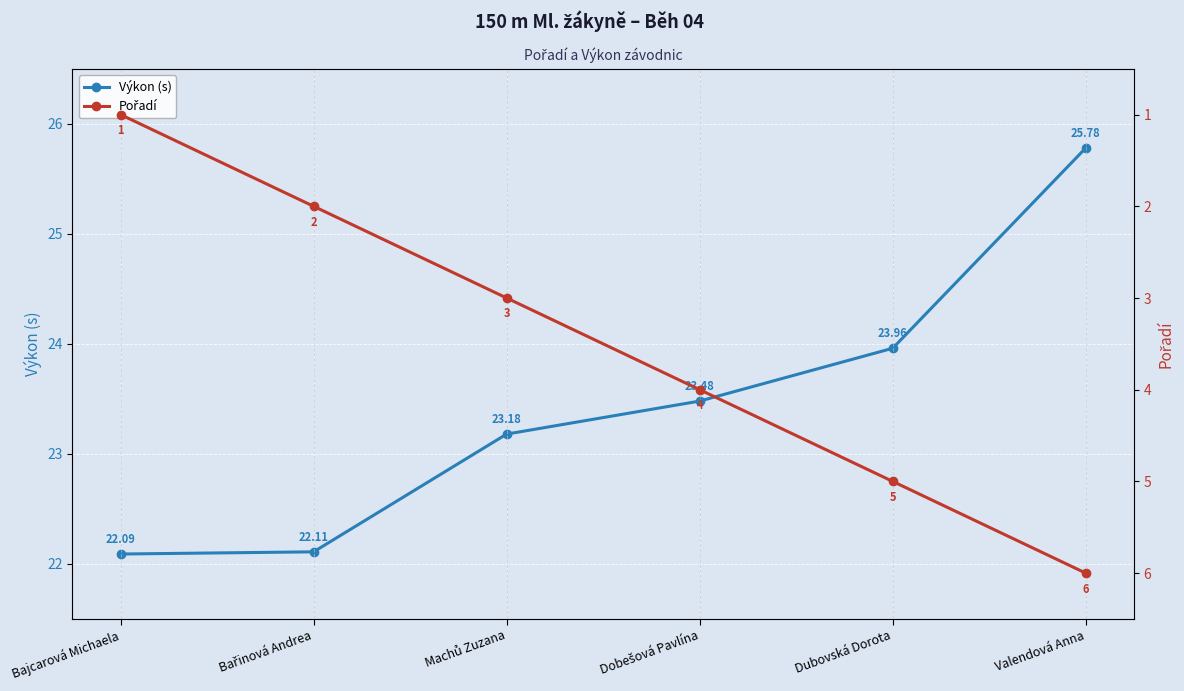

What are all the series names shown in the legend?

Výkon (s), Pořadí